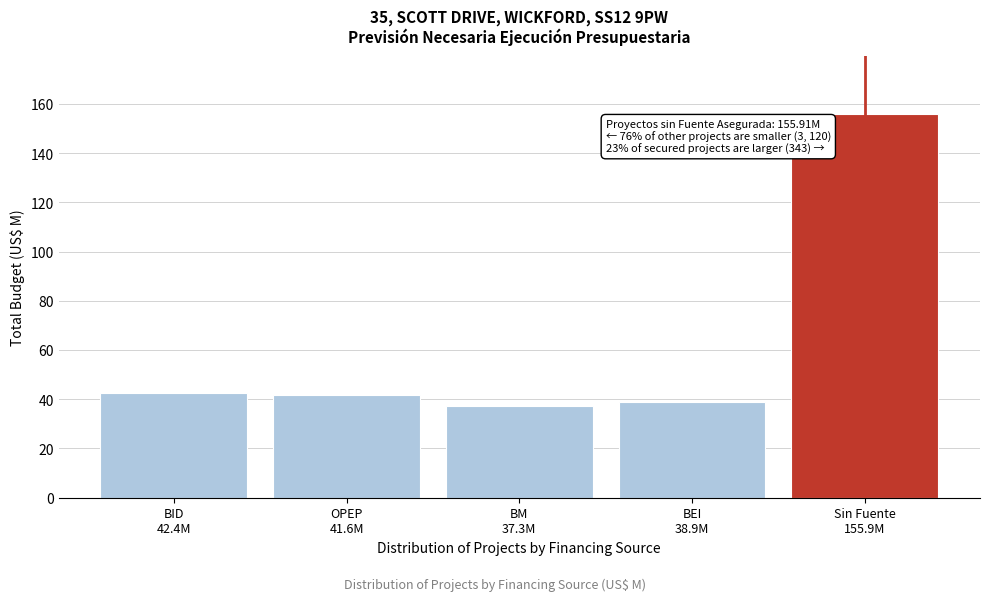

What is the value of the 2nd bar from the left?

41.6